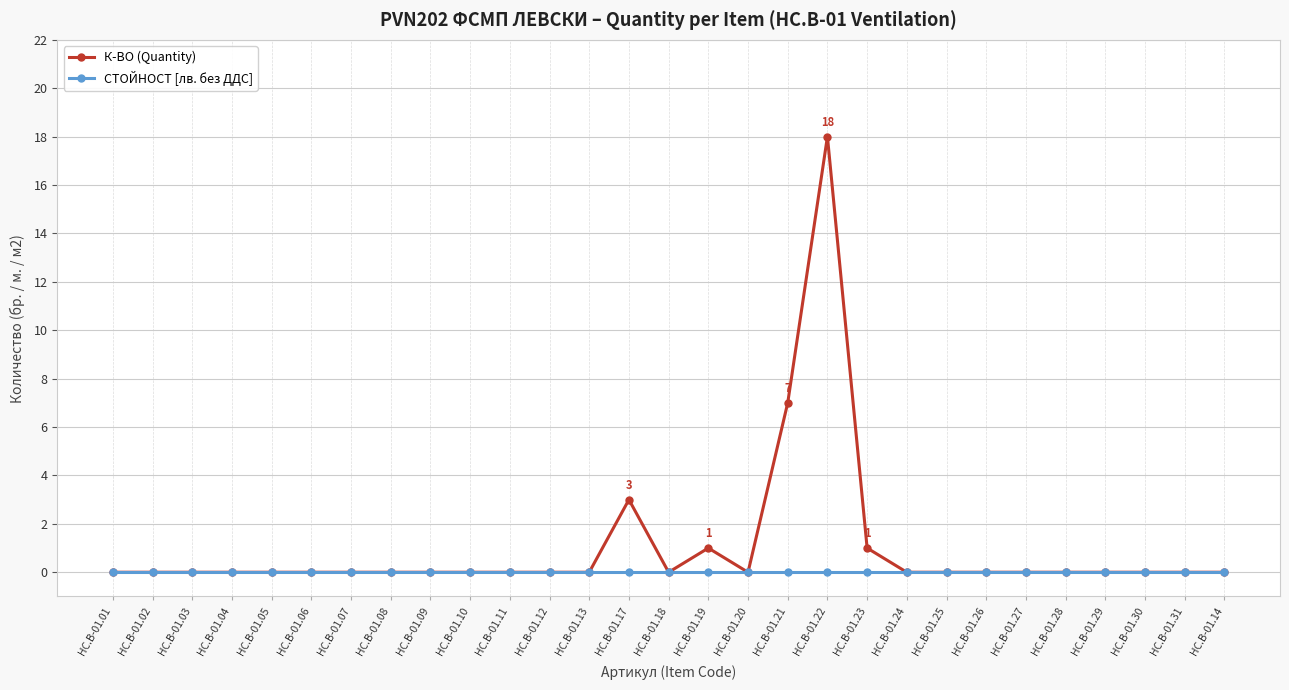

Does the chart have visible grid lines?

Yes